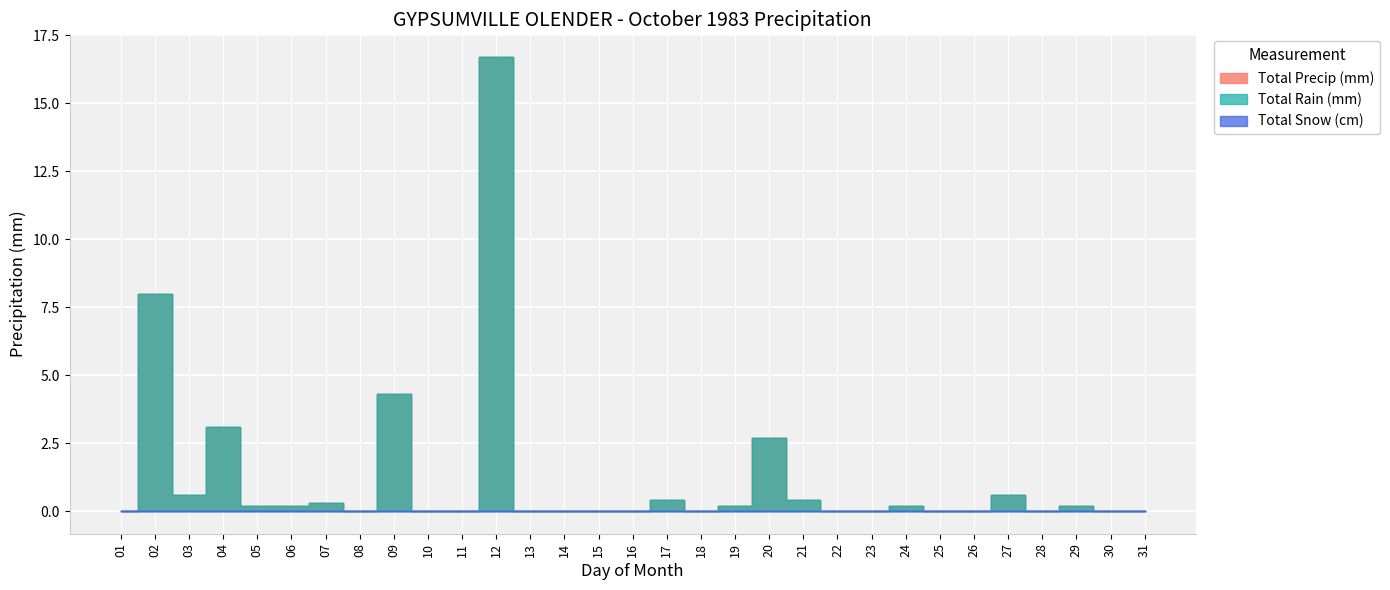

Is the value of Total Rain (mm) at 12 greater than the value of Total Precip (mm) at 04?

Yes